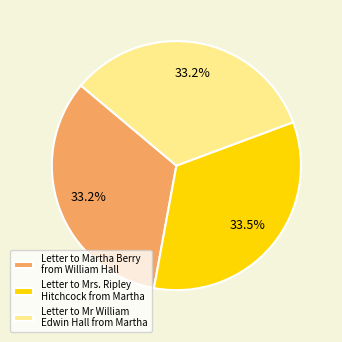

Is there any slice that represents more than half of the pie?

No